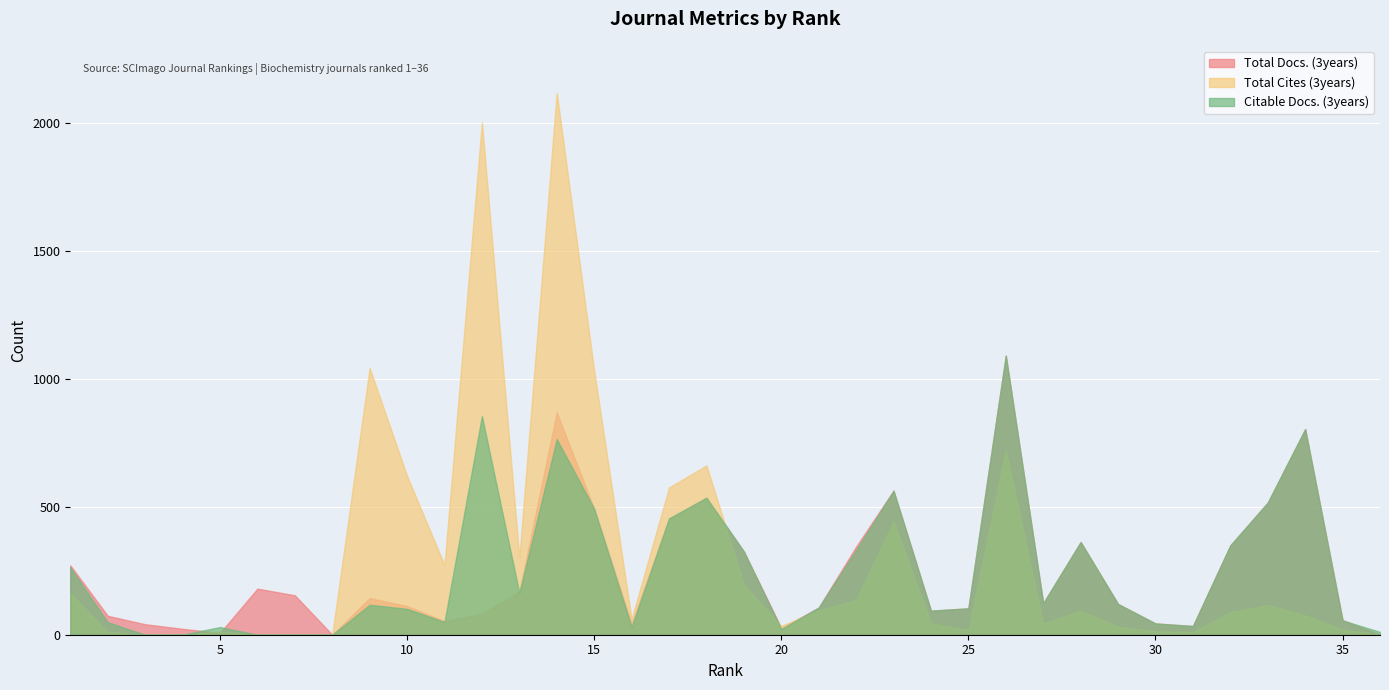

True or false: Total Docs. (3years) and Total Cites (3years) cross at least once.

True